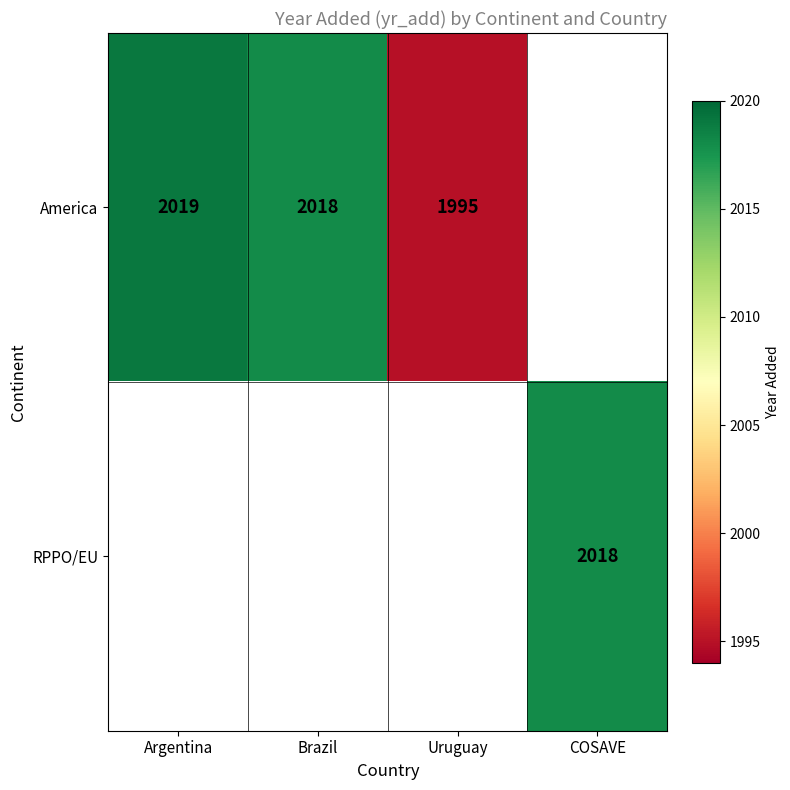

The America series shows 3108 at Argentina. True or false?

False